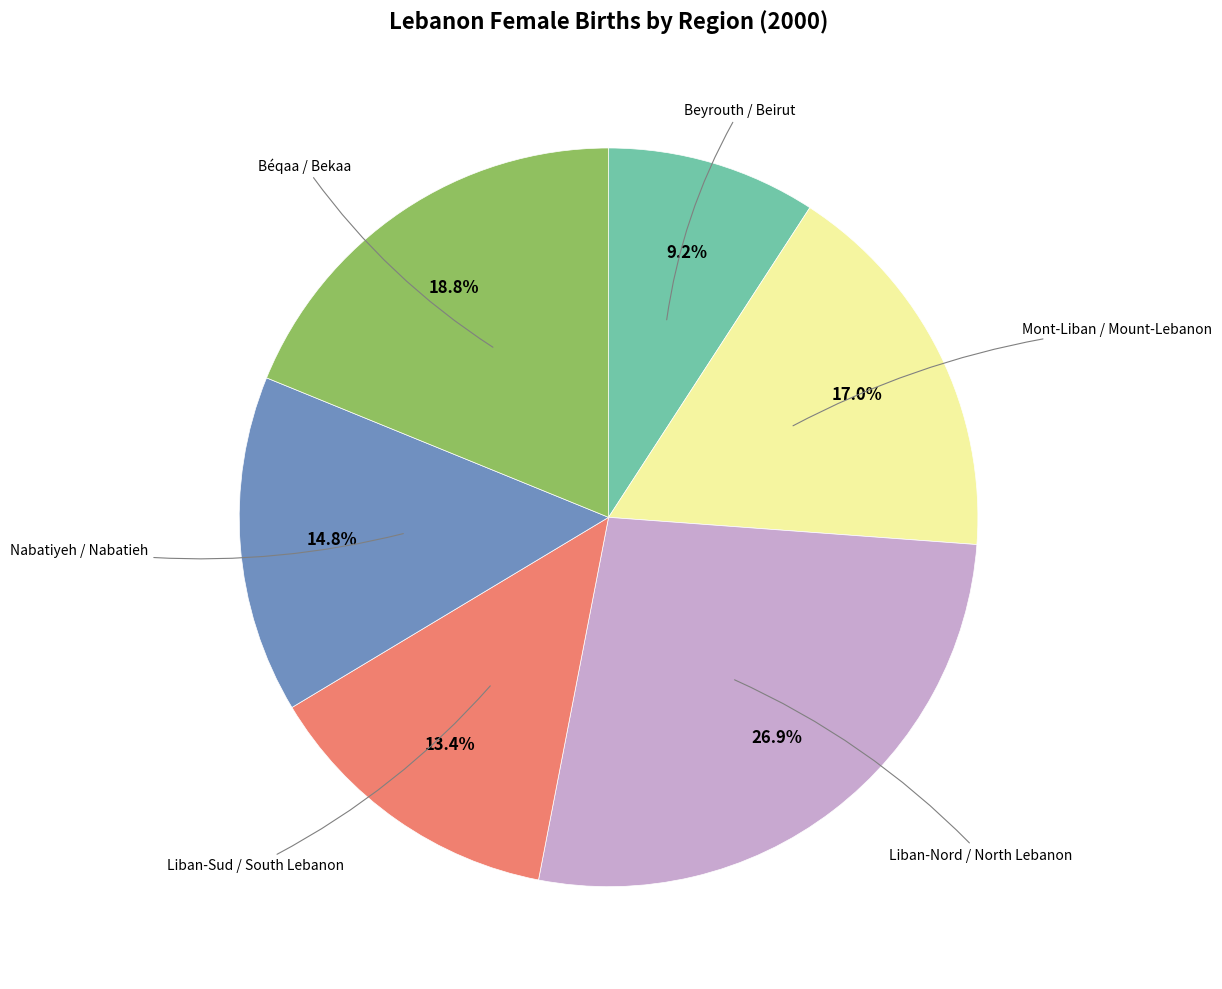

To the nearest percent, what is the average slice percentage?

17%